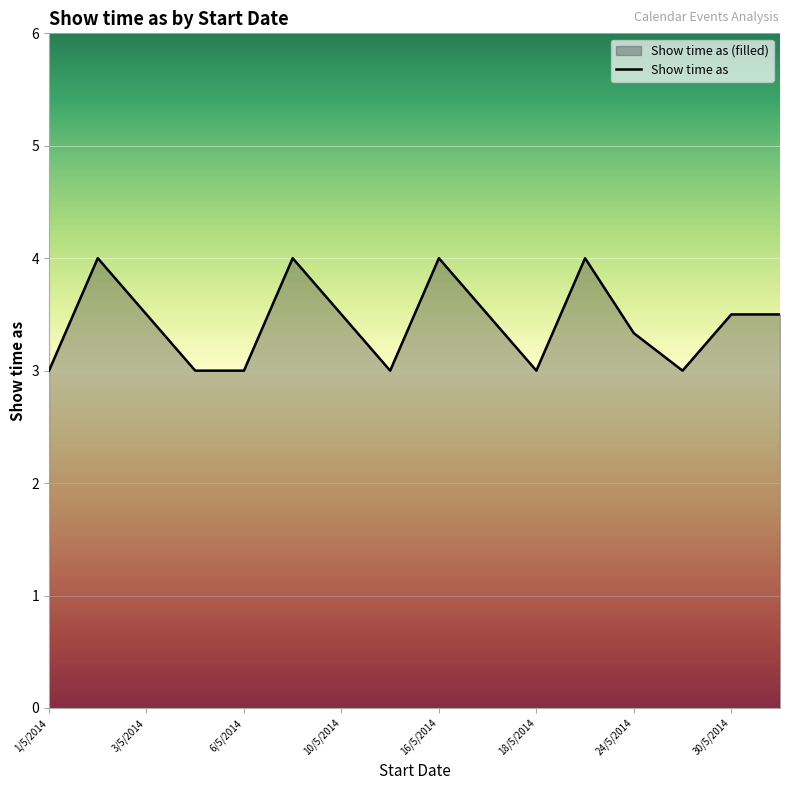

What is the ratio of the value at 10/5/2014 to the value at 30/5/2014?

1.0